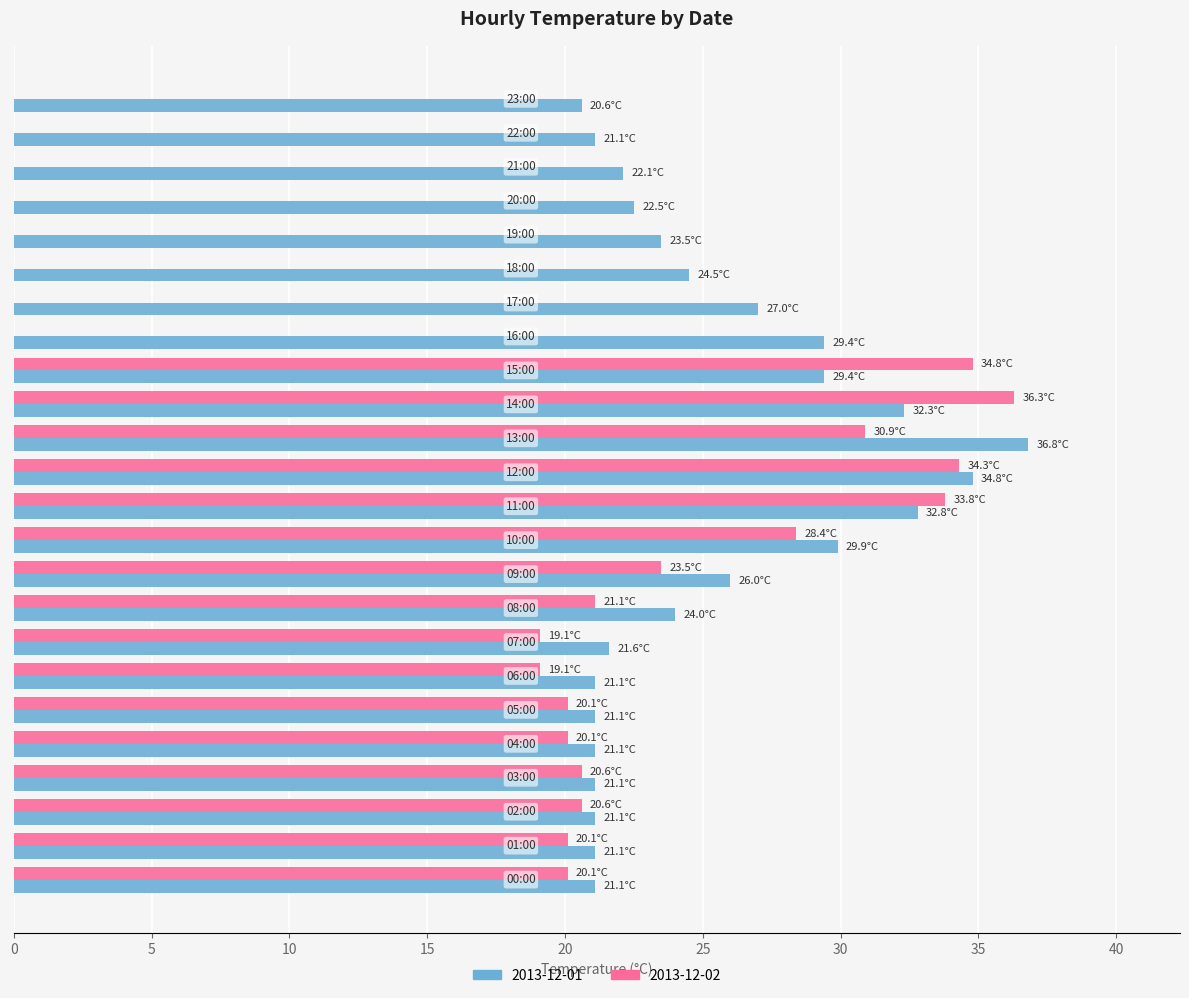

What is the maximum value shown in the chart?

36.8